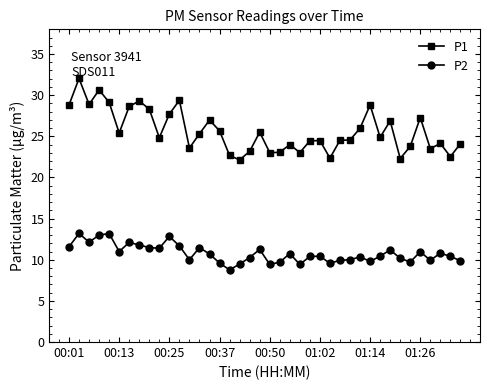

List the series in order of their overall mean, lowest first.

P2, P1